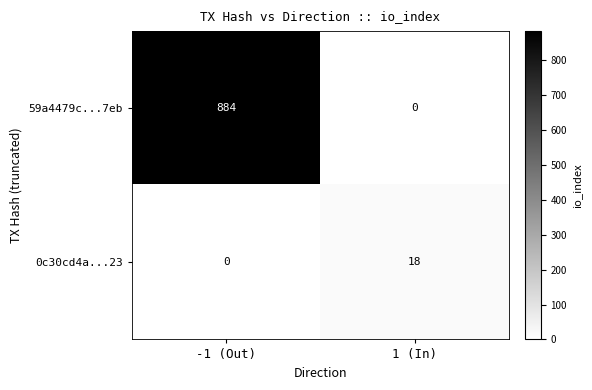

List the series in order of their overall mean, highest first.

59a4479c...7eb, 0c30cd4a...23